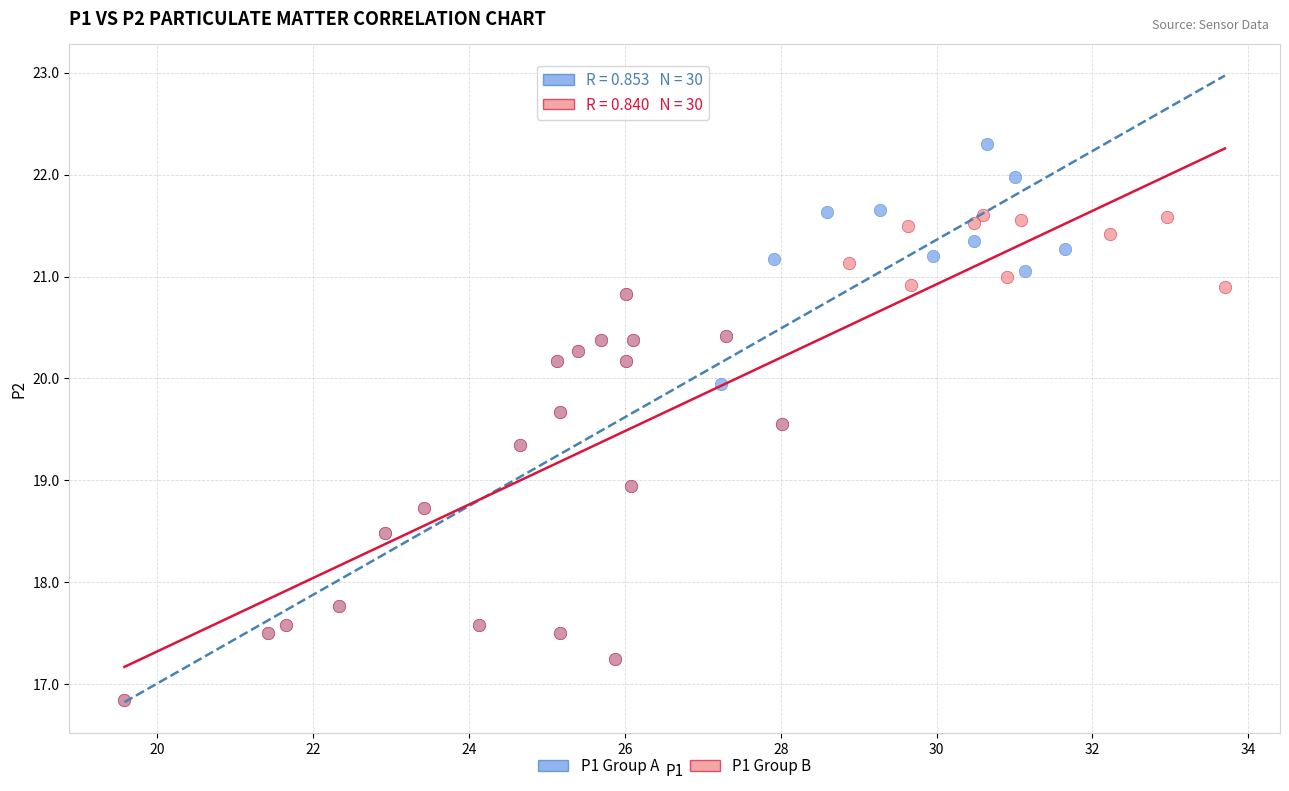

Which series reaches the maximum Y coordinate?

P1 Group A